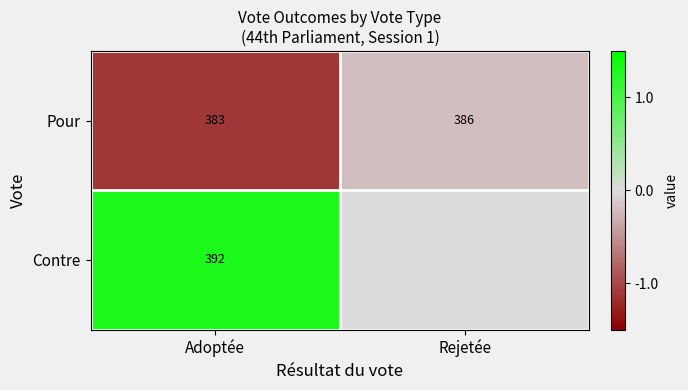

At which category does the chart reach its minimum across all series?

Adoptée